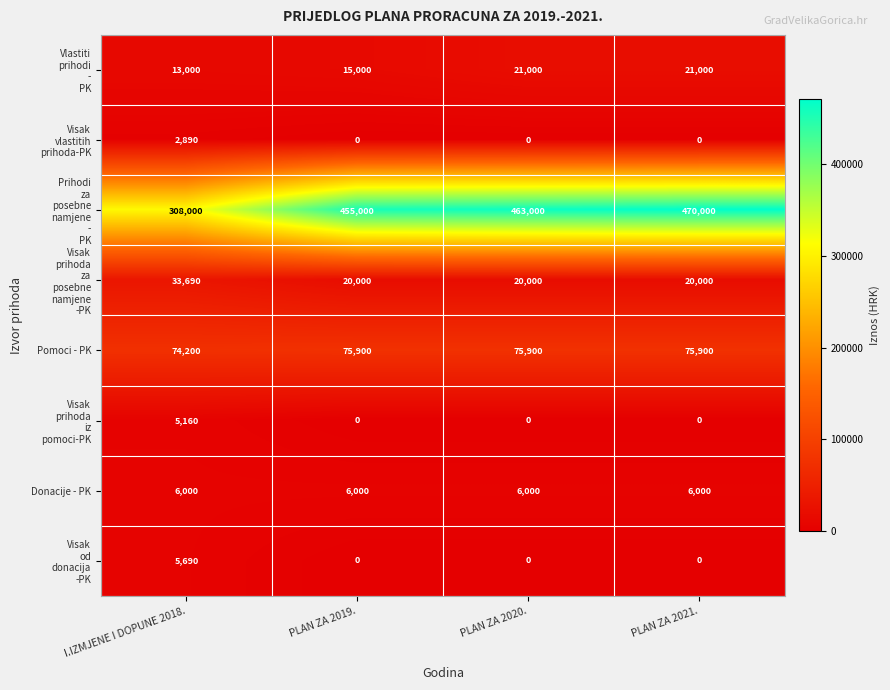

Read the Donacije - PK value at PLAN ZA 2021..

6000